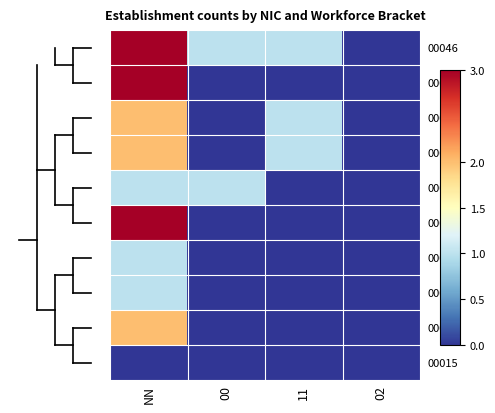

At which category is the sum across all series the highest?

NN